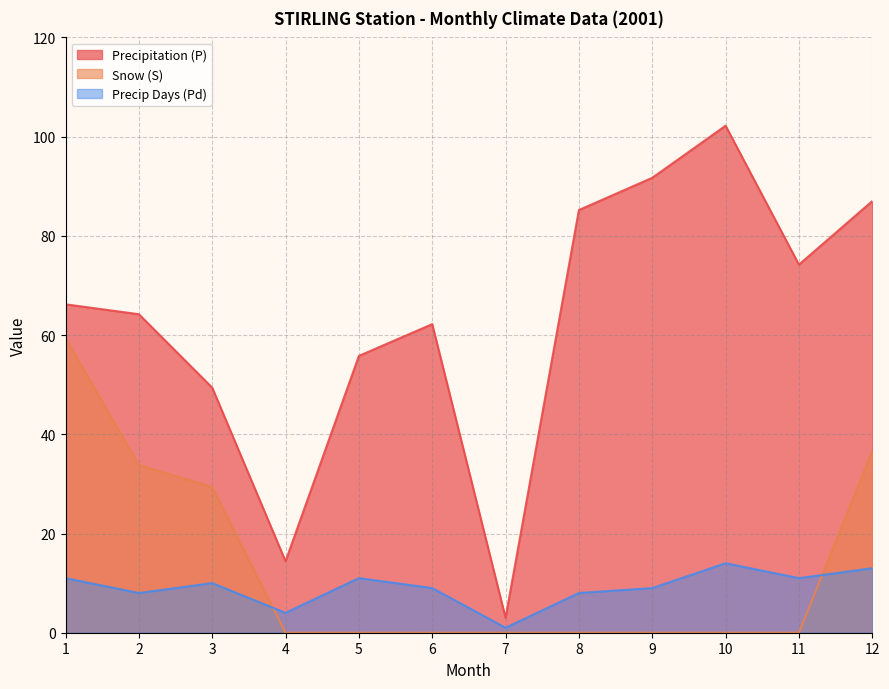

What is the difference between the second highest and minimum values in the Snow (S) series?

36.6